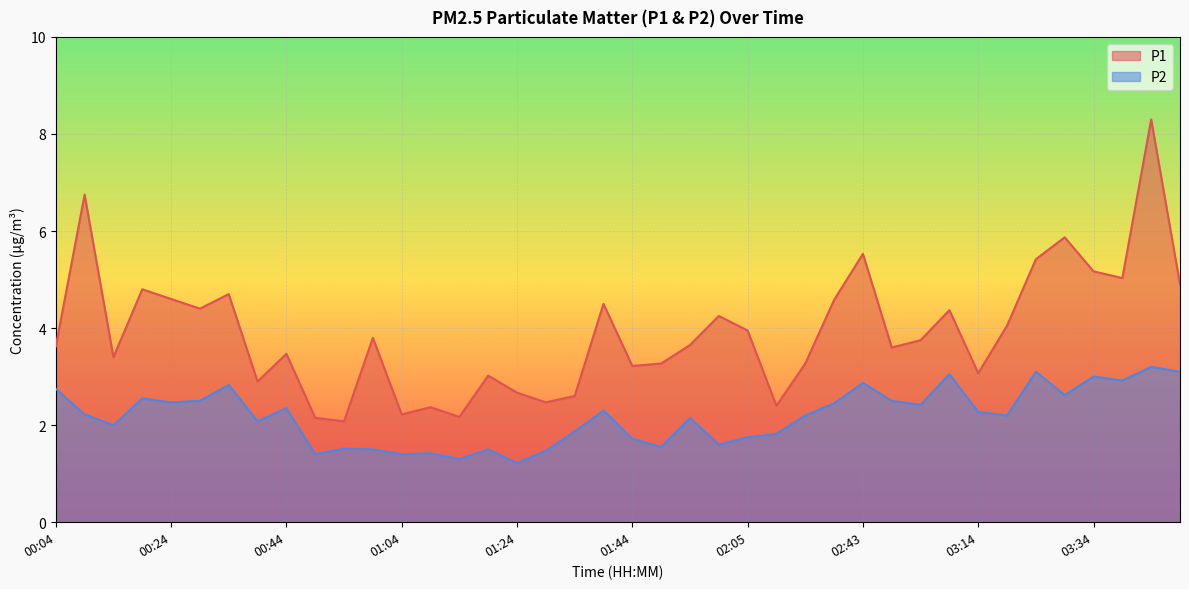

Reading left to right, list all the values displayed in this chart.

P1: 3.6	6.8	3.4	4.8	4.6	4.4	4.7	2.9	3.5	2.1	2.1	3.8	2.2	2.4	2.2	3.0	2.7	2.5	2.6	4.5	3.2	3.3	3.6	4.2	4.0	2.4	3.3	4.6	5.5	3.6	3.8	4.4	3.1	4.0	5.4	5.9	5.2	5.0	8.3	4.9
P2: 2.8	2.2	2.0	2.5	2.5	2.5	2.8	2.1	2.4	1.4	1.5	1.5	1.4	1.4	1.3	1.5	1.2	1.5	1.9	2.3	1.7	1.6	2.1	1.6	1.8	1.8	2.2	2.5	2.9	2.5	2.4	3.0	2.3	2.2	3.1	2.6	3.0	2.9	3.2	3.1